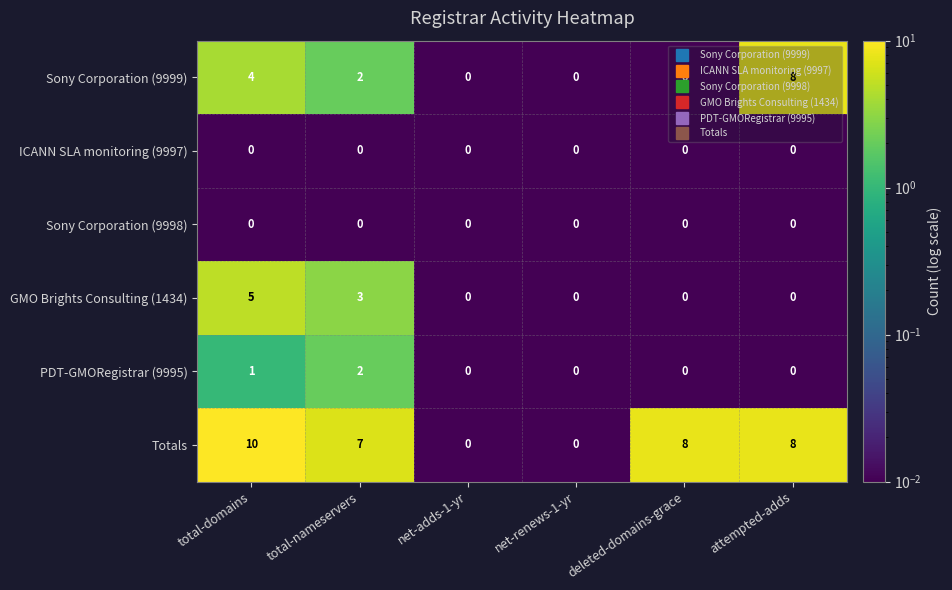

The PDT-GMORegistrar (9995) series shows 0 at attempted-adds. True or false?

True